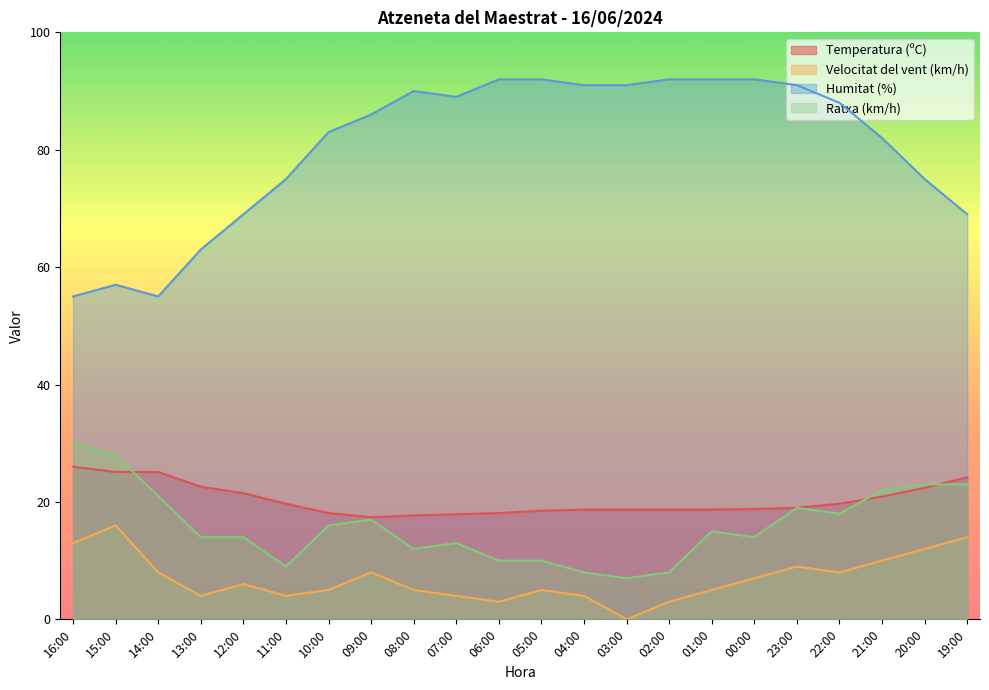

Read the Humitat (%) value at 15:00.

57.0